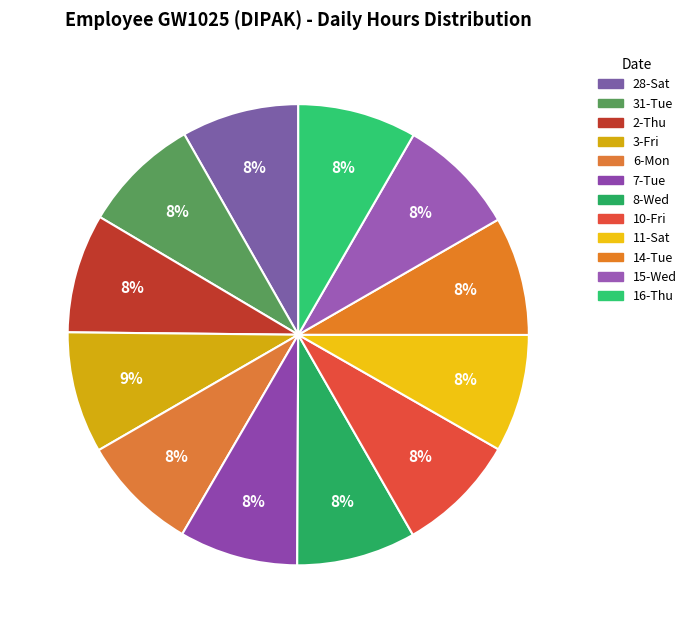

What percentage is NOT represented by 31-Tue?

91.7%